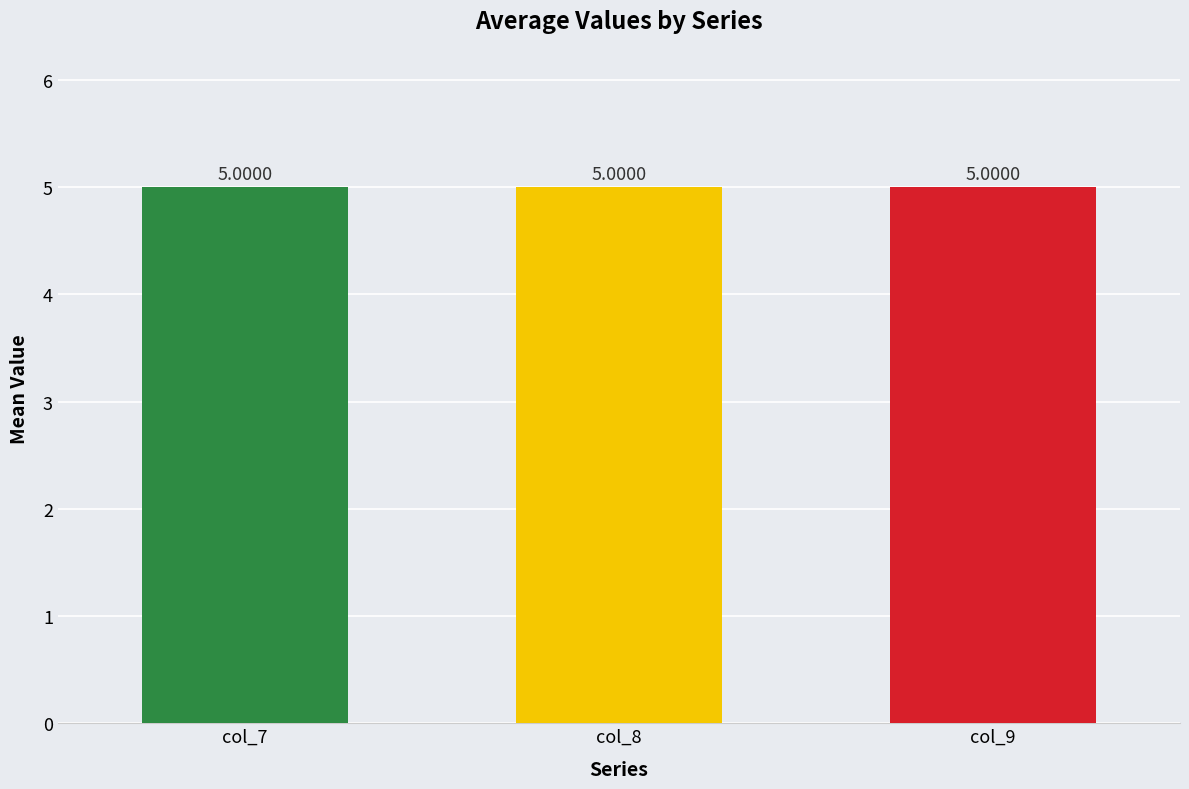

What is the average value of the col_8 series?

5